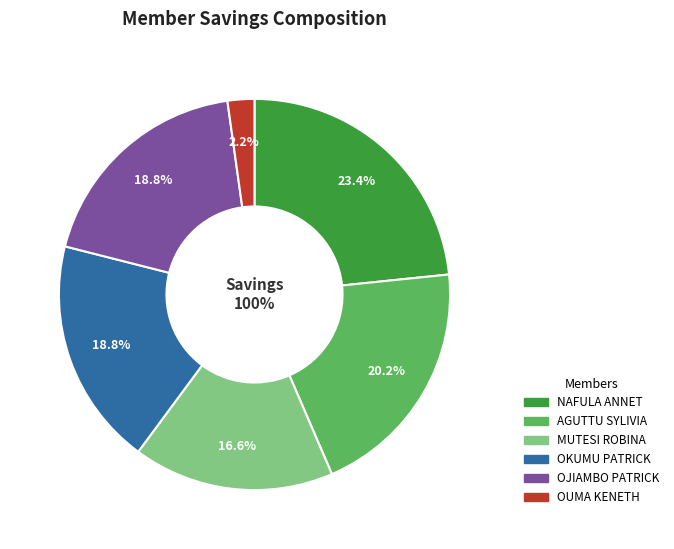

Does OKUMU PATRICK account for over 50% of the chart?

No